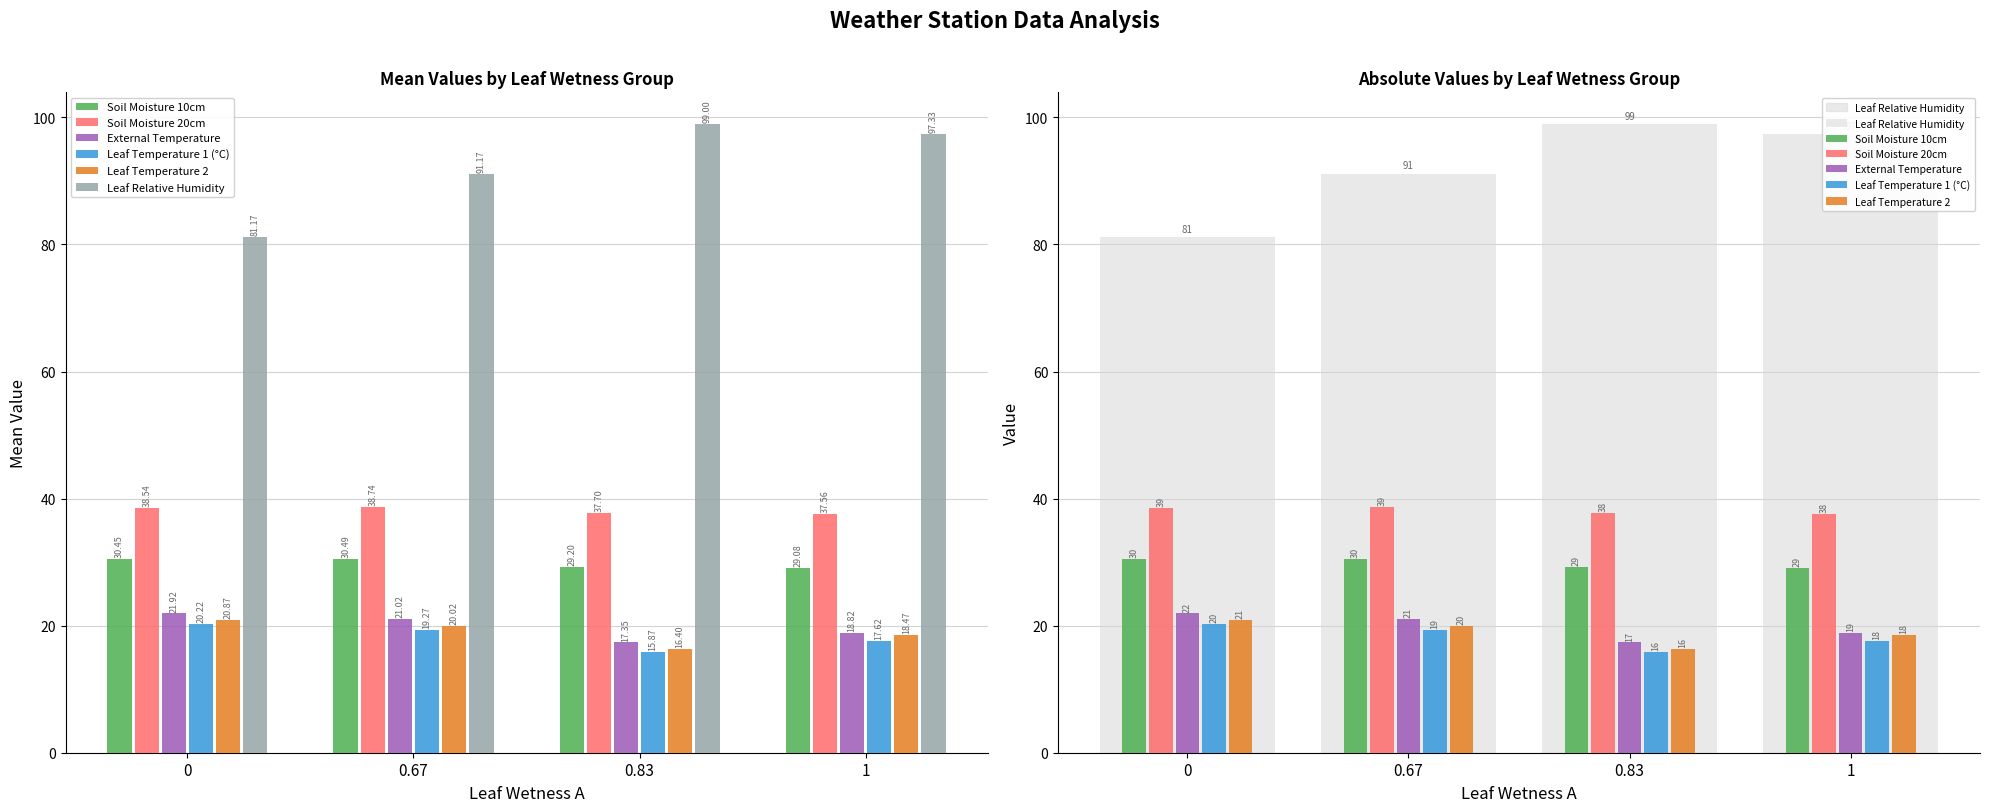

What is the total value across all series at 1?

218.9